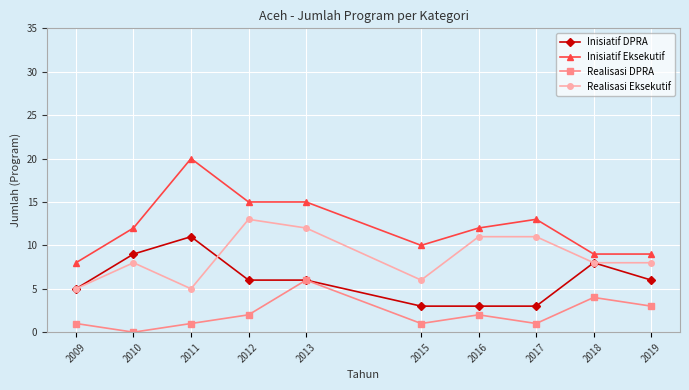

Rank the series by their average value, from highest to lowest.

Inisiatif Eksekutif, Realisasi Eksekutif, Inisiatif DPRA, Realisasi DPRA